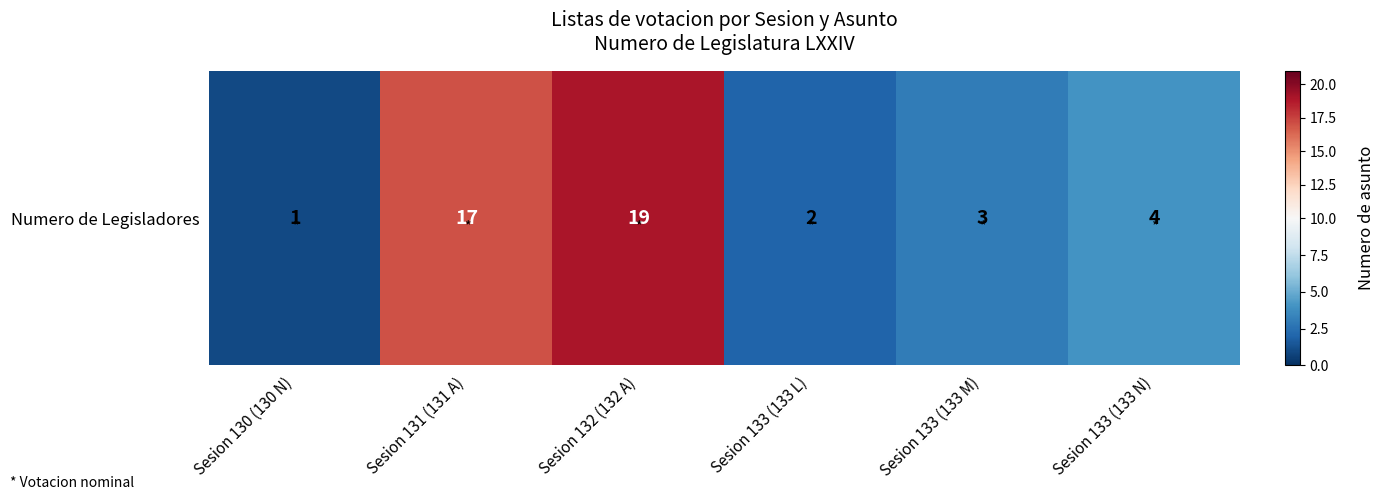

What is the ratio of the value at Sesion 133 (133 N) to the value at Sesion 130 (130 N)?

4.0